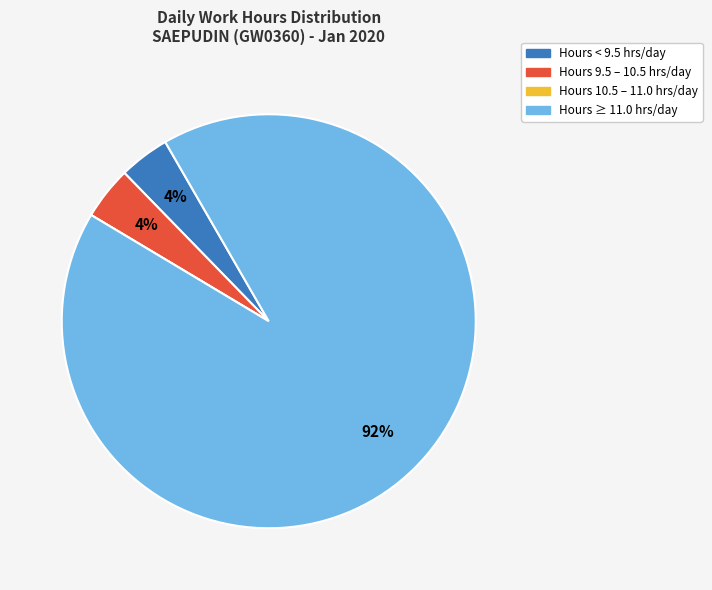

Do Hours 9.5 – 10.5 hrs/day and Hours ≥ 11.0 hrs/day together represent more than half of the pie?

Yes